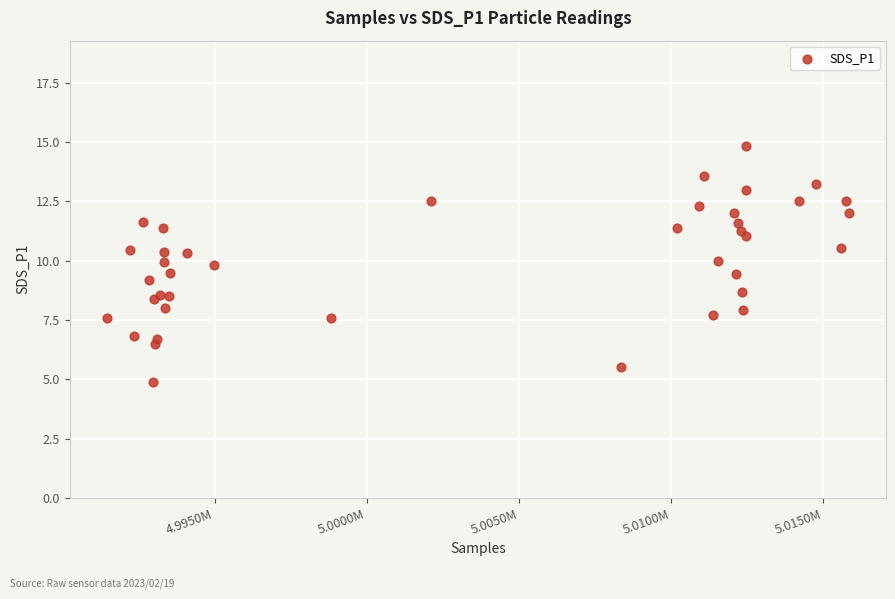

What is the range of Y values (max minus min)?

10.0